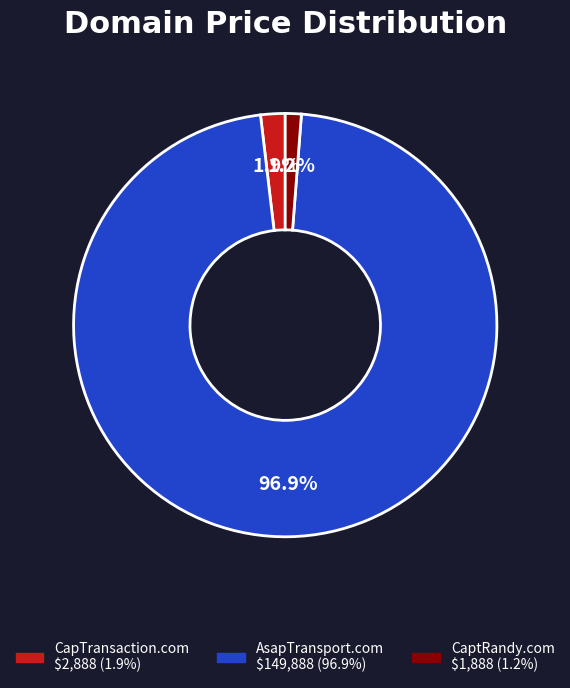

How many segments does this pie chart have?

3